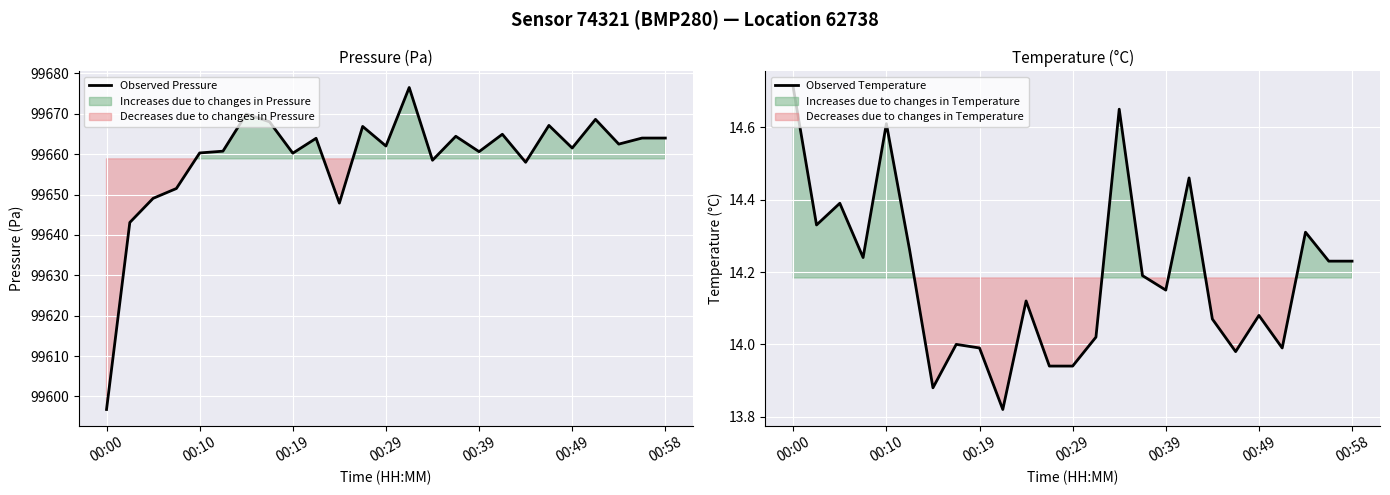

How many data points in Observed Temperature are above 14?

17